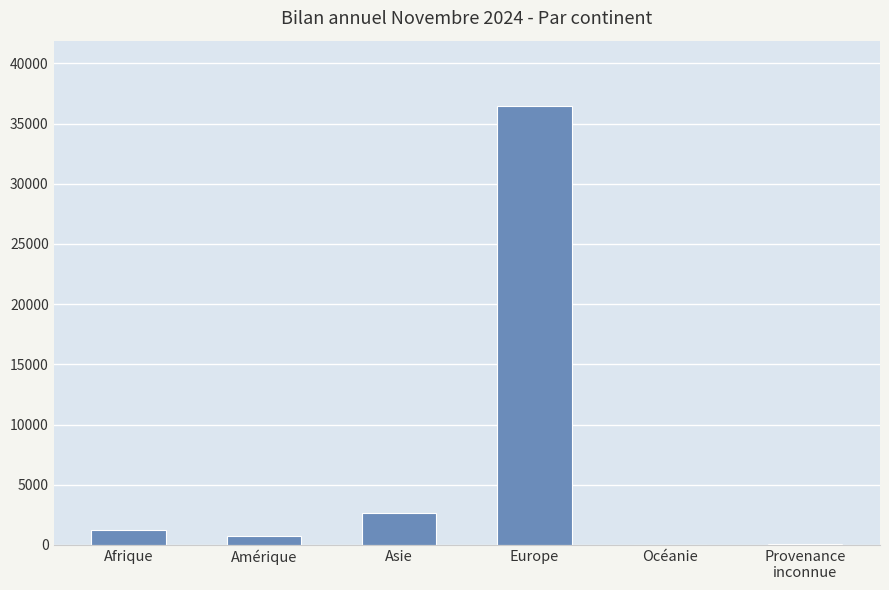

What is the greatest value displayed?

36427